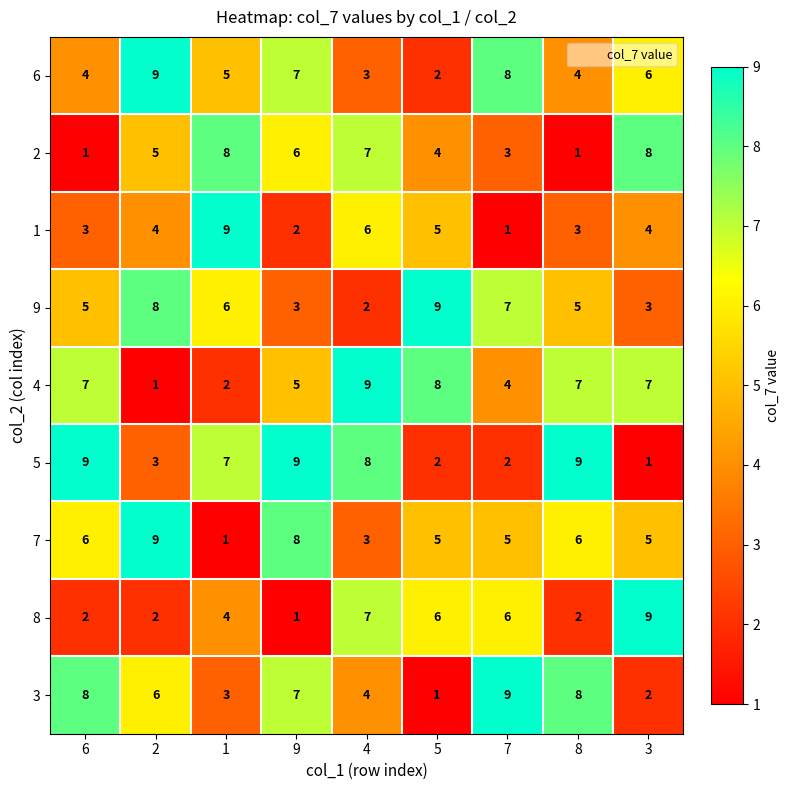

At which category is the sum across all series the highest?

4